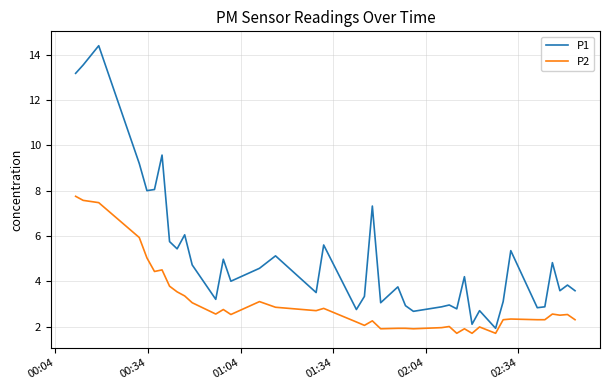

Rank the series by their maximum value, from lowest to highest.

P2, P1